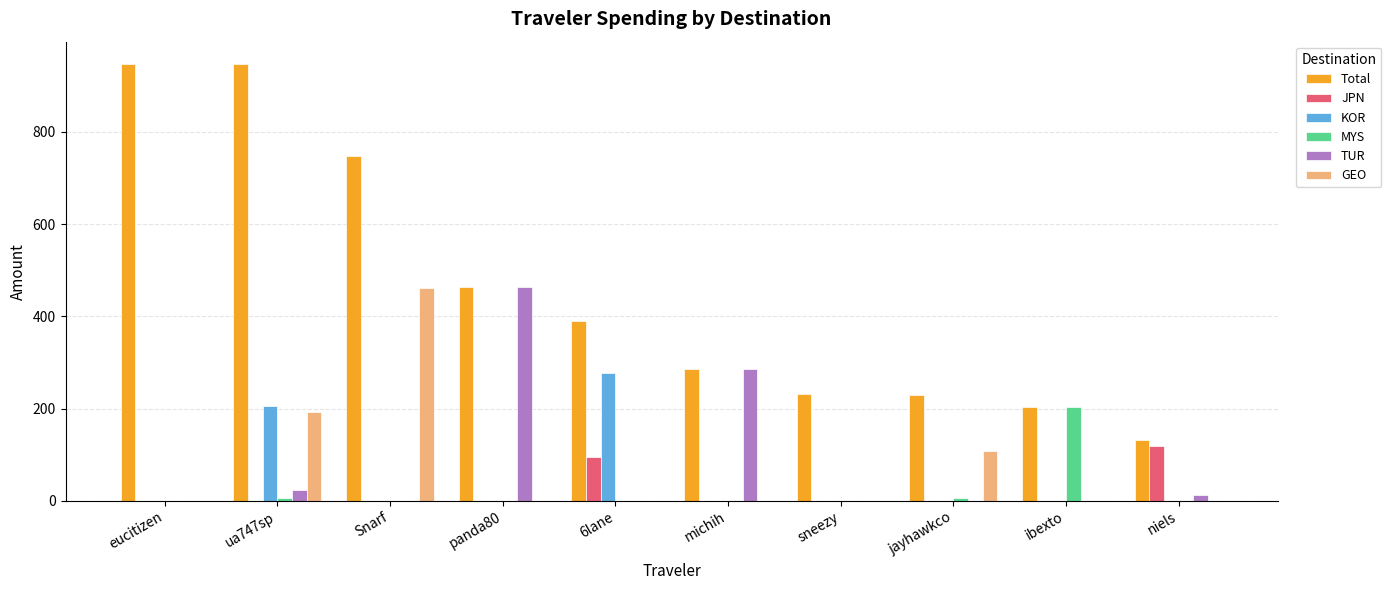

Which series has the largest total across all categories?

Total